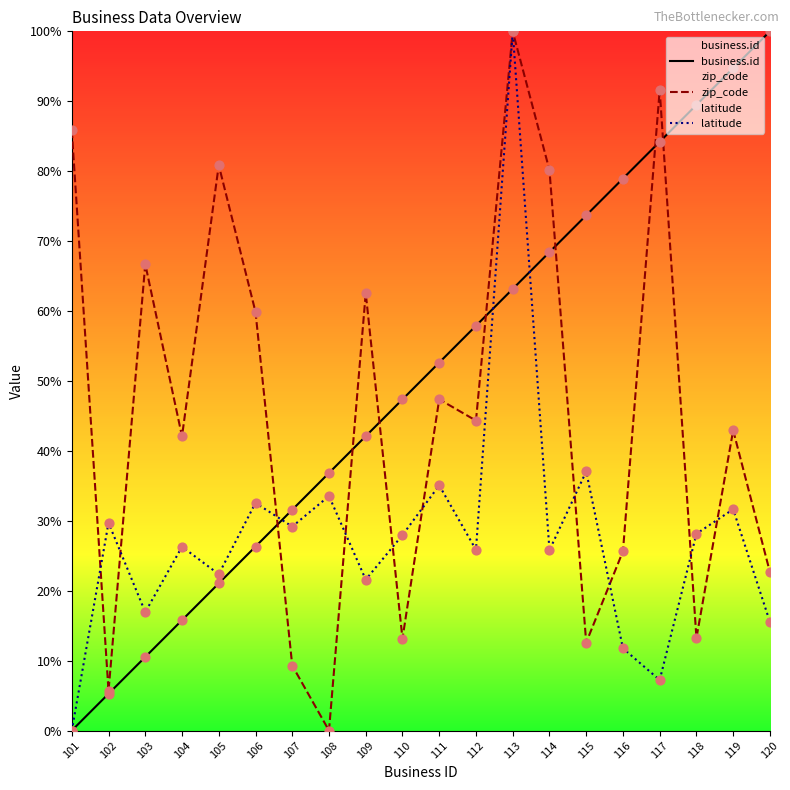

What are all the series names shown in the legend?

business.id, zip_code, latitude